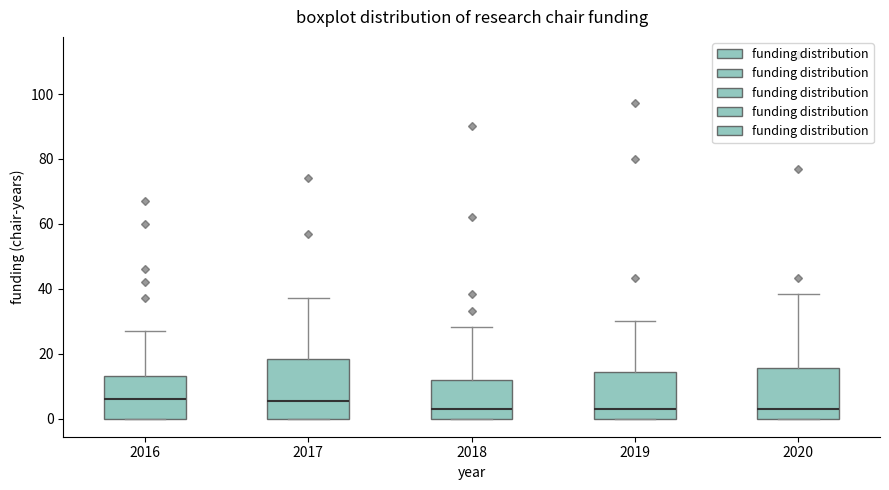

Reading left to right, transcribe this box plot: for each box, give where its median line is, the range the box spans, and where its two whiskers end, as read against the y-axis. The values are not printed on the chart, so give them approximately, as read against the axis.

2016: median 6, box 0 to 14, whiskers 0 to 28
2017: median 6, box 0 to 18, whiskers 0 to 38
2018: median 2, box 0 to 12, whiskers 0 to 28
2019: median 2, box 0 to 14, whiskers 0 to 30
2020: median 4, box 0 to 16, whiskers 0 to 38